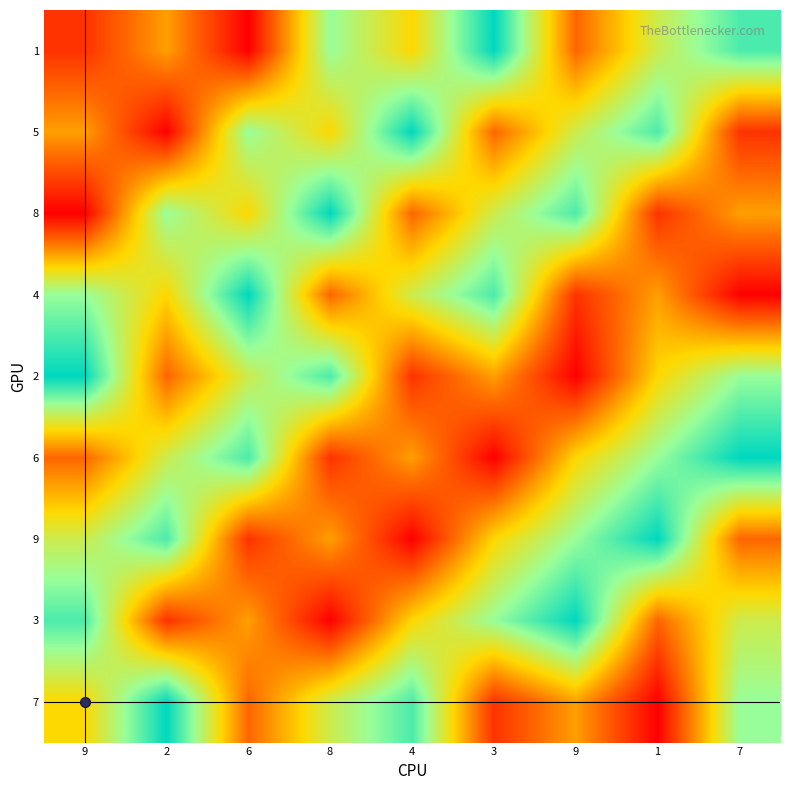

Reading left to right, list all the values displayed in this chart.

1: 9=2	2=4	6=1	8=7	4=5	3=9	9=3	1=6	7=8
5: 9=4	2=1	6=7	8=5	4=9	3=3	9=6	1=8	7=2
8: 9=1	2=7	6=5	8=9	4=3	3=6	9=8	1=2	7=4
4: 9=7	2=5	6=9	8=3	4=6	3=8	9=2	1=4	7=1
2: 9=9	2=3	6=6	8=8	4=2	3=4	9=1	1=5	7=7
6: 9=3	2=6	6=8	8=2	4=4	3=1	9=5	1=7	7=9
9: 9=6	2=8	6=2	8=4	4=1	3=5	9=7	1=9	7=3
3: 9=8	2=2	6=4	8=1	4=5	3=7	9=9	1=3	7=6
7: 9=5	2=9	6=3	8=6	4=8	3=2	9=4	1=1	7=7